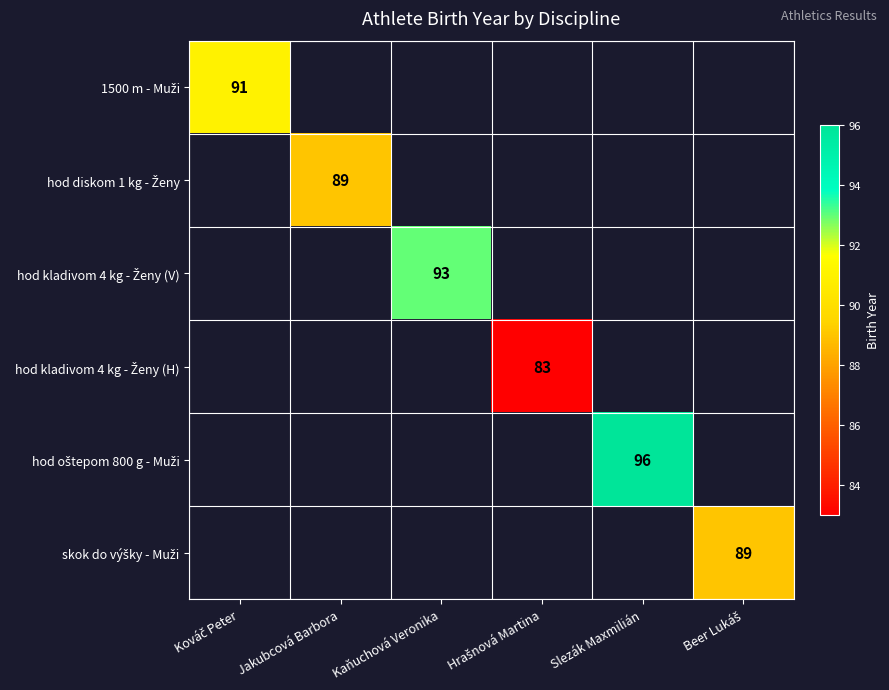

Which category has the lowest value across all series?

Hrašnová Martina